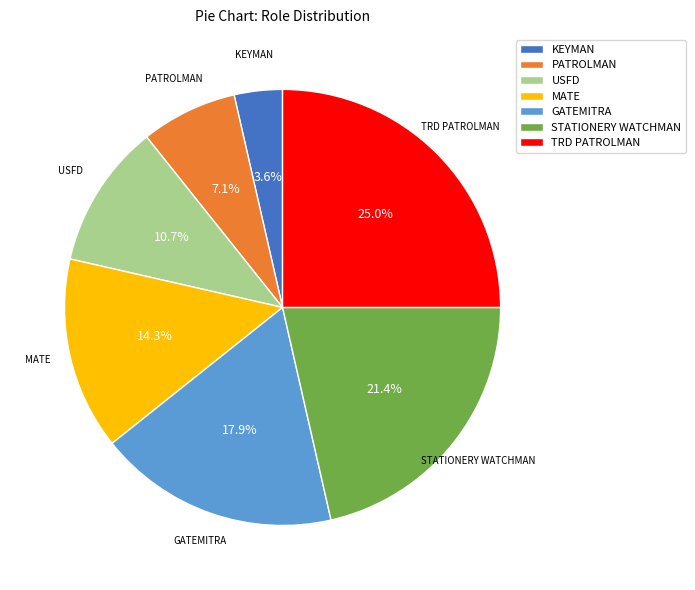

True or false: STATIONERY WATCHMAN accounts for 21% of the total.

True